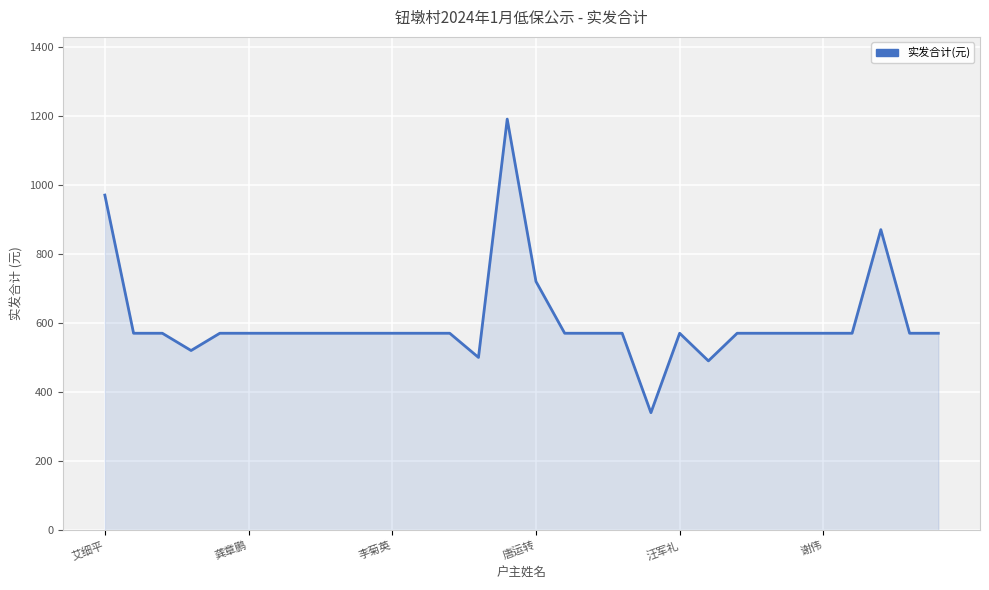

Reading left to right, list all the values displayed in this chart.

970	570	570	520	570	570	570	570	570	570	570	570	570	500	1190	720	570	570	570	340	570	490	570	570	570	570	570	870	570	570